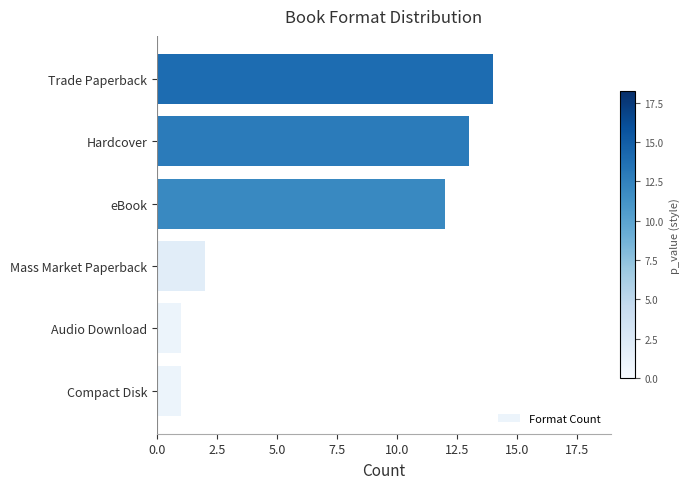

What is the sum of the values at Compact Disk and Mass Market Paperback?

3